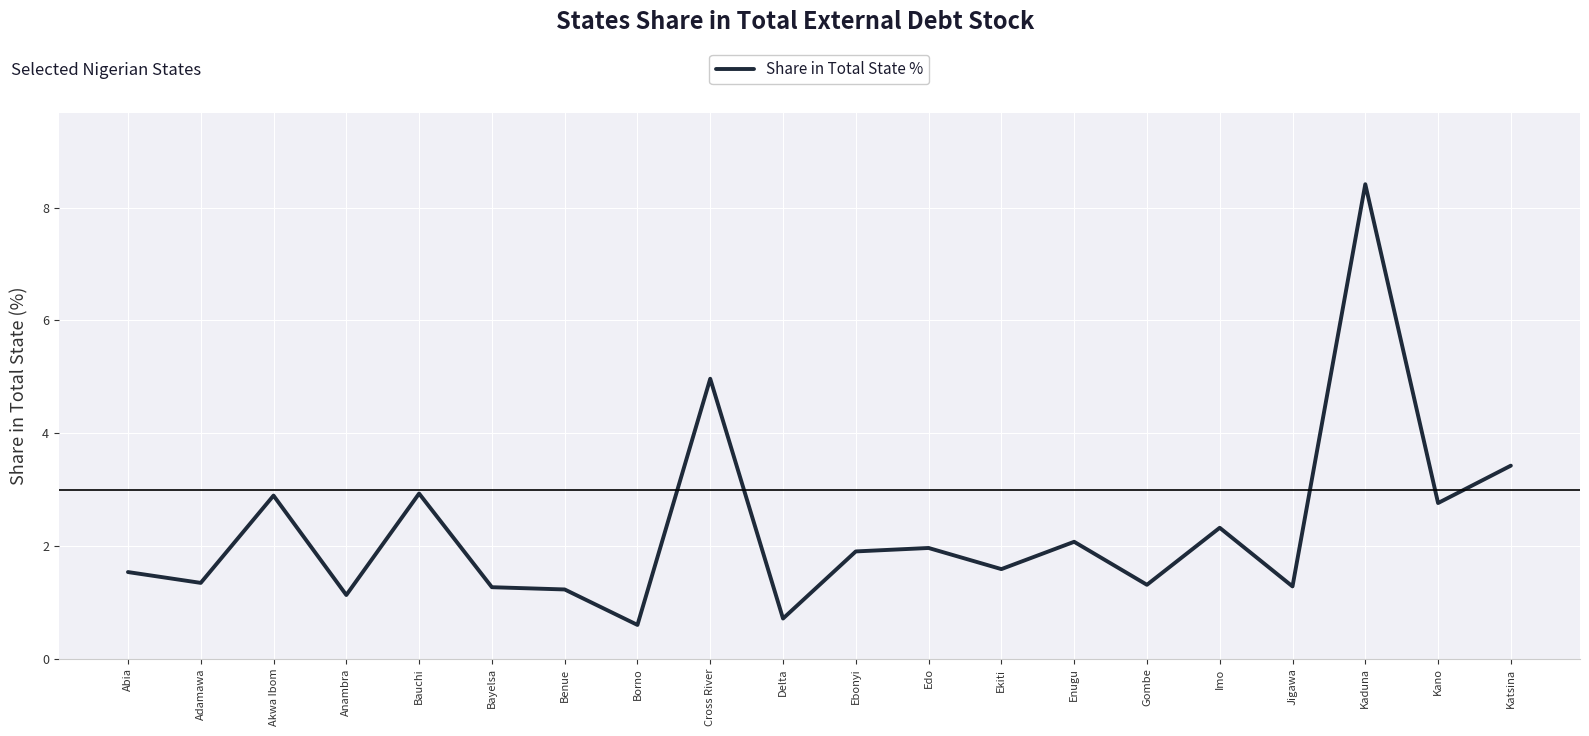

At which category does the chart reach its minimum across all series?

Borno